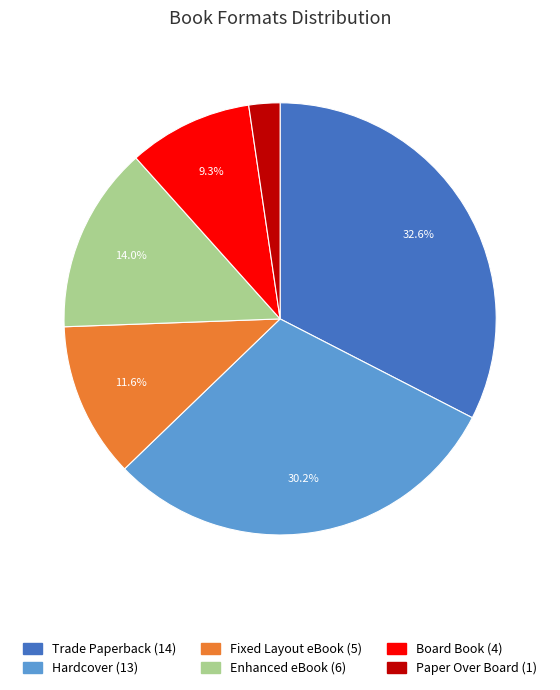

Between Trade Paperback and Enhanced eBook, which is larger?

Trade Paperback